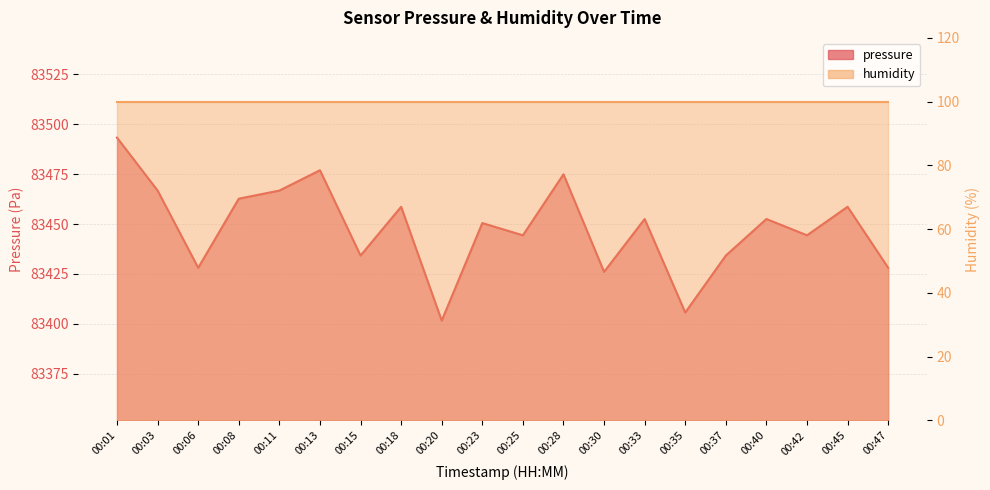

What is the change in value from 00:28 to 00:47?

-46.9